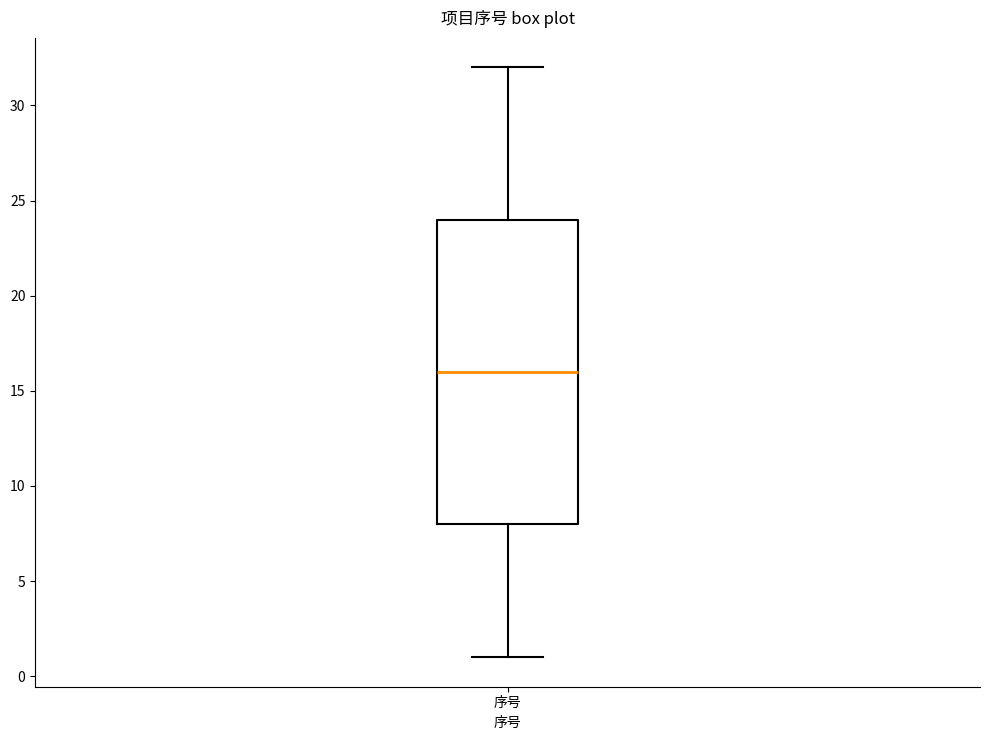

Transcribe this box plot: give where the median line is, the range the box spans, and where the two whiskers end, as read against the y-axis. The values are not printed on the chart, so give them approximately, as read against the axis.

median 16, box 8 to 24, whiskers 1 to 32